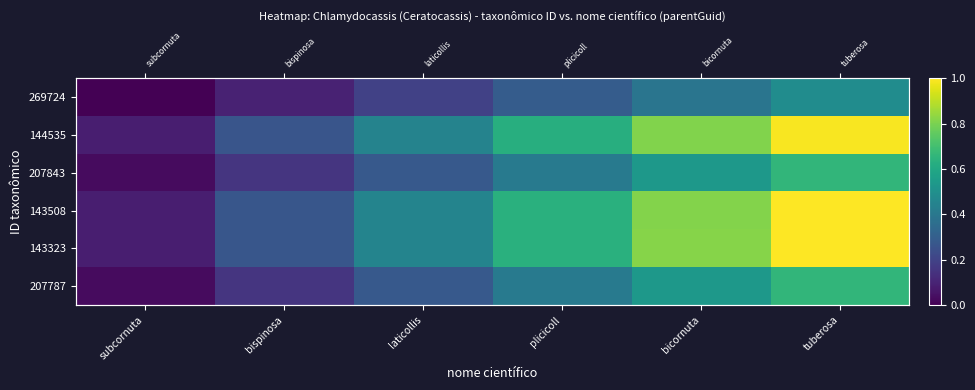

At which category is the sum across all series the highest?

tuberosa